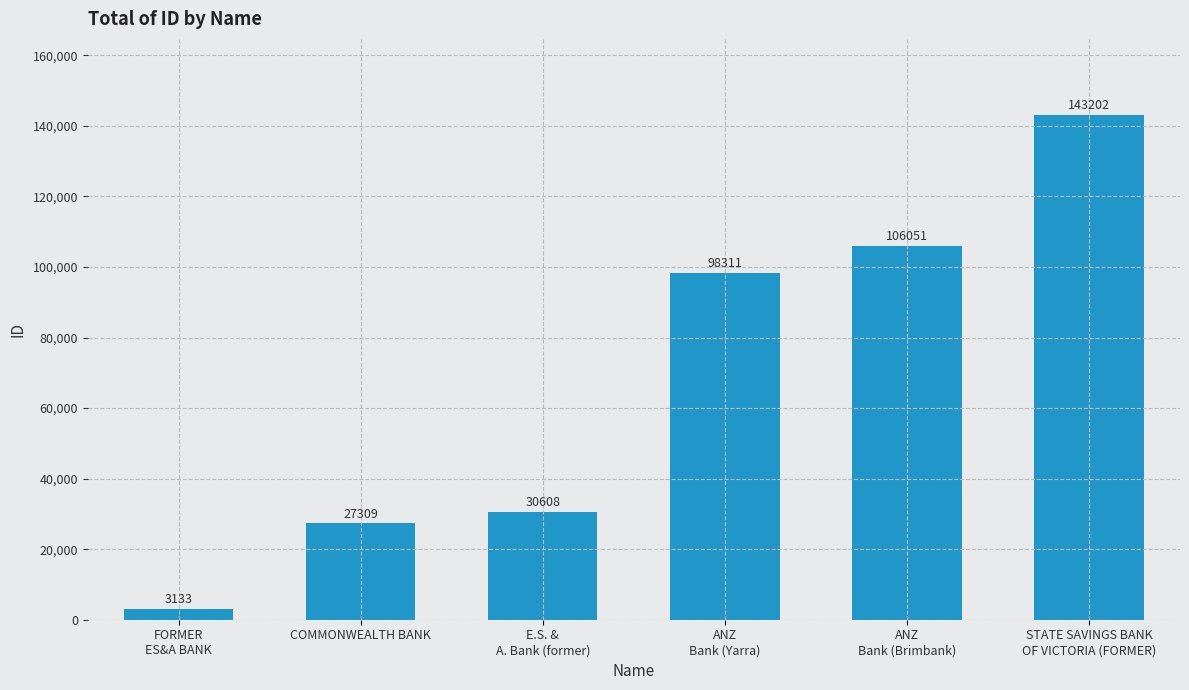

What is the change in value from COMMONWEALTH BANK to ANZ
Bank (Brimbank)?

+78742